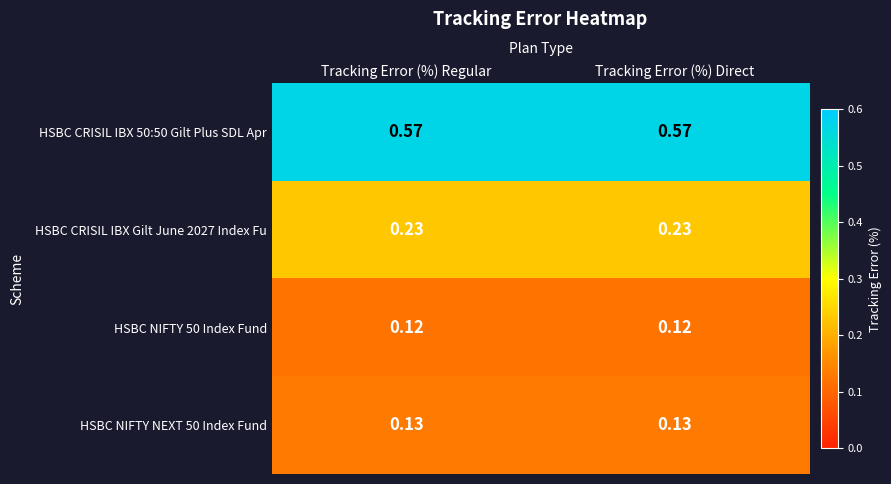

How many categories are shown in the chart?

2